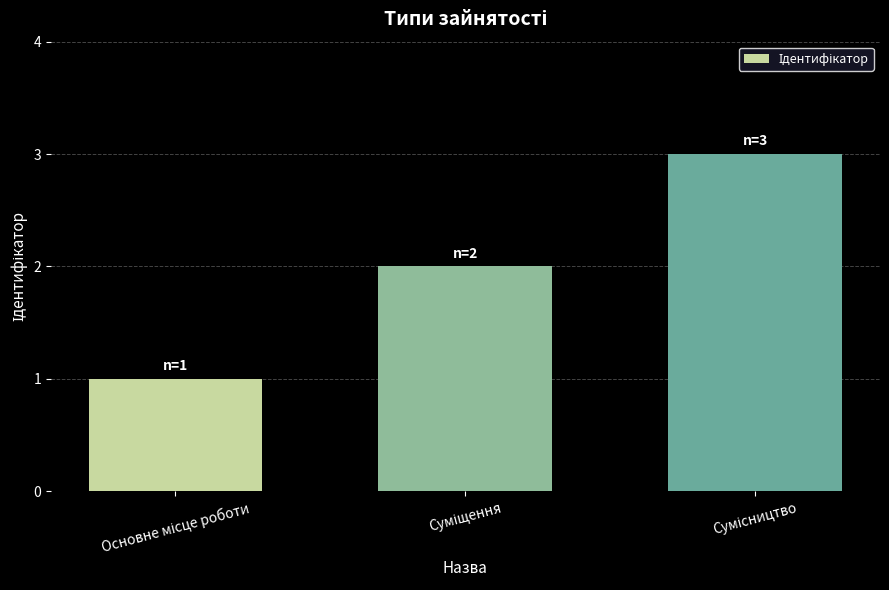

Are the bars horizontal?

No